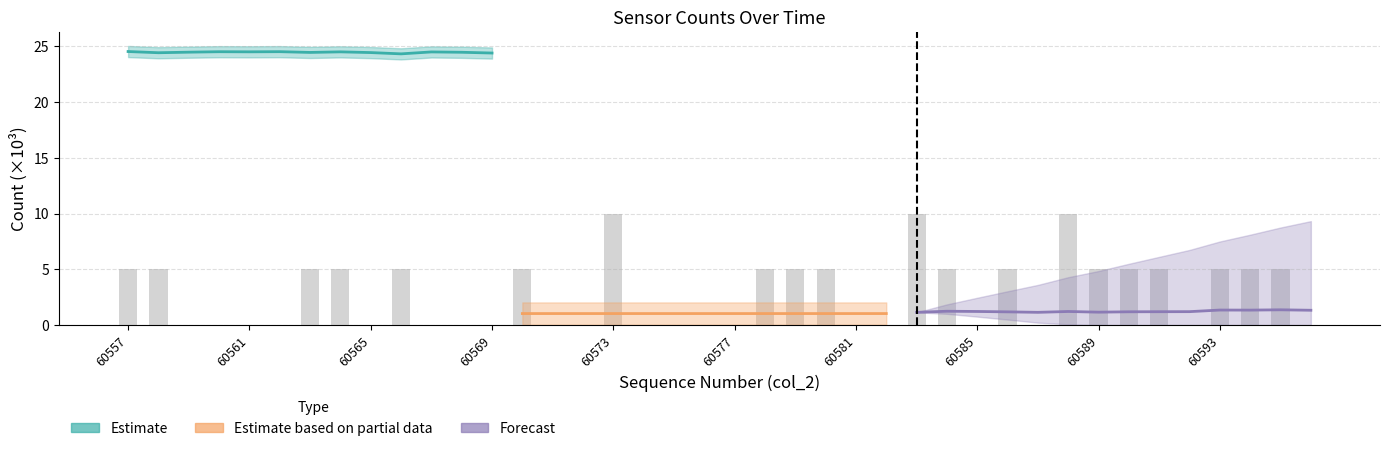

At which label is the value closest to 5?

60557